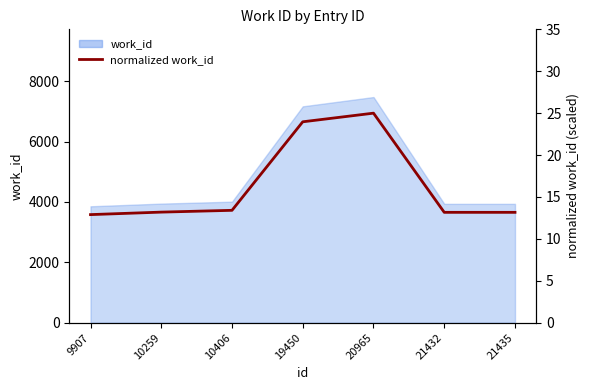

What is the difference between the second highest and second lowest values?

10.8